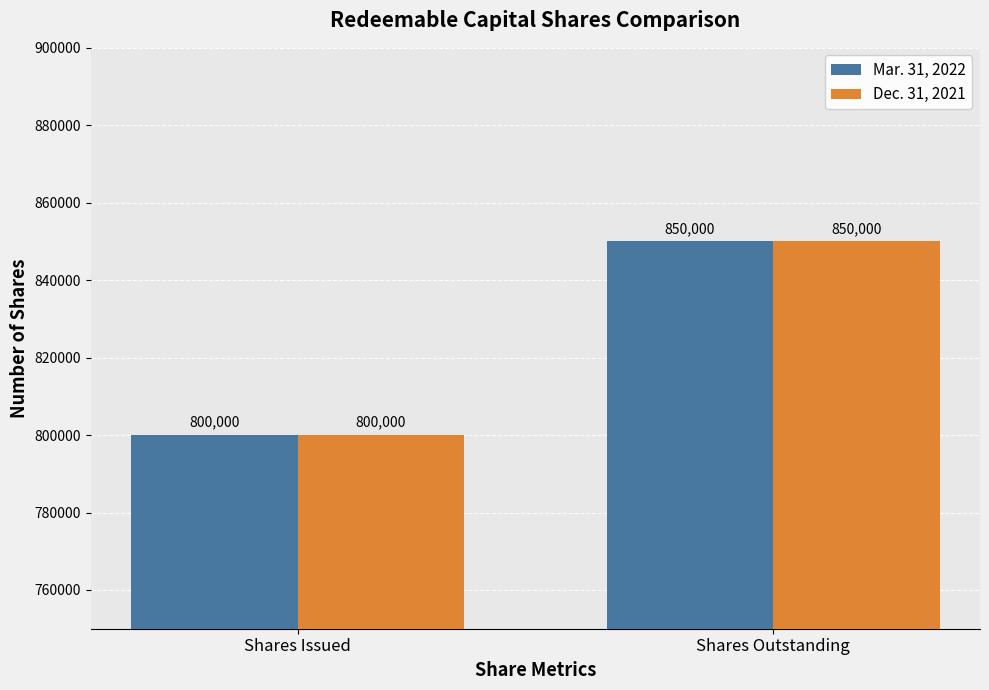

At which label does Mar. 31, 2022 reach its peak?

Shares Outstanding